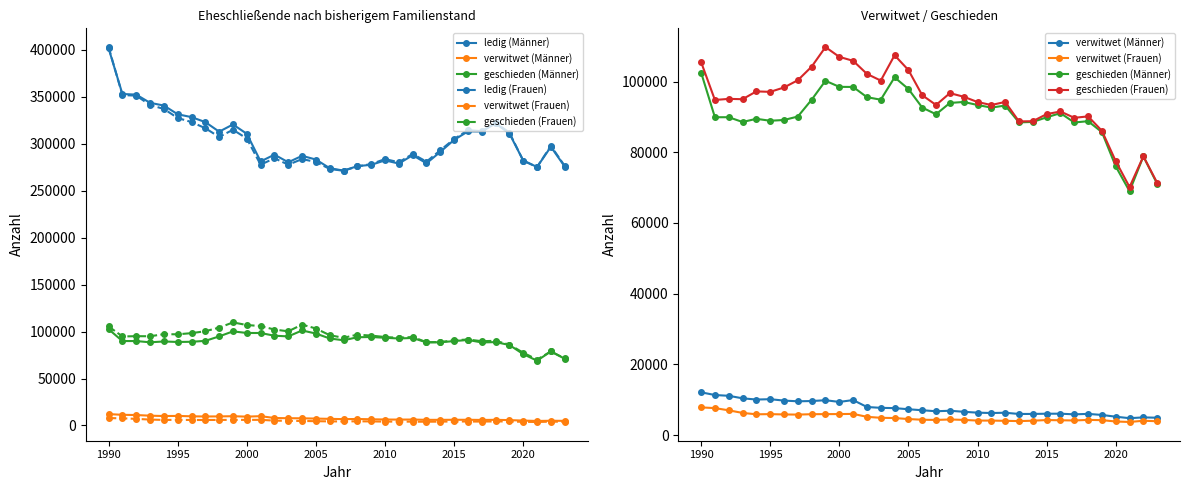

At which category is the sum across all series the highest?

1990